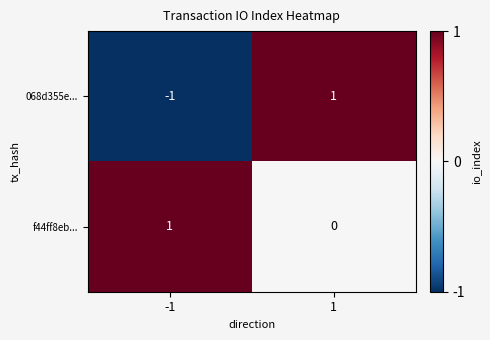

True or false: 068d355e... has a value of 1 at 1.

True